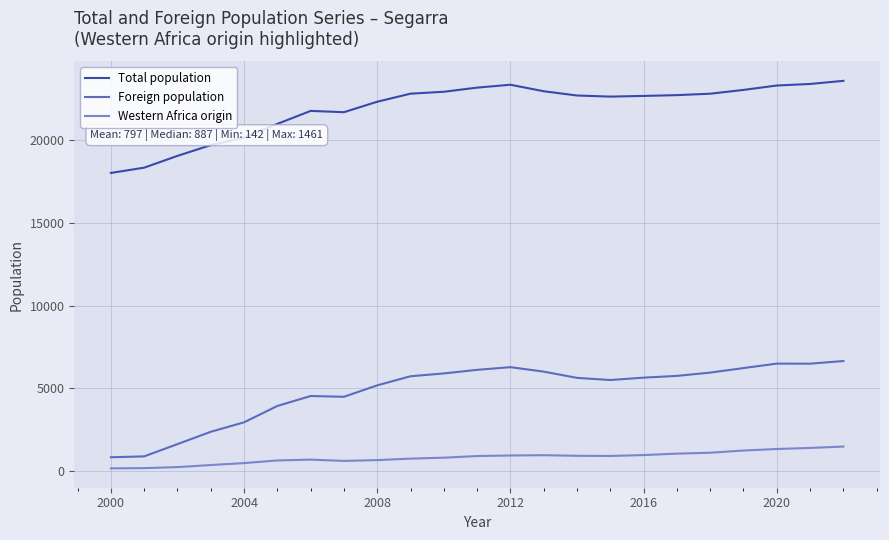

What is the difference between the maximum and minimum values in the Western Africa origin series?

1319